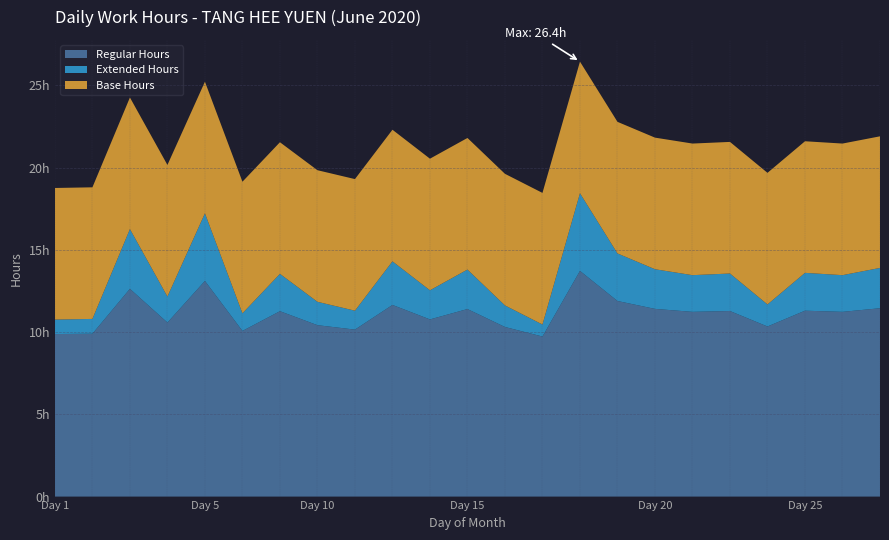

Reading left to right, what are all the values shown in this chart?

Regular Hours: 1=9.9	2=9.9	3=12.6	4=10.6	5=13.1	6=10.1	9=11.3	10=10.4	11=10.2	12=11.7	13=10.8	15=11.4	16=10.3	17=9.7	18=13.7	19=11.9	20=11.4	22=11.2	23=11.3	24=10.3	25=11.3	26=11.2	27=11.4
Extended Hours: 1=0.9	2=0.9	3=3.6	4=1.6	5=4.1	6=1.1	9=2.3	10=1.4	11=1.1	12=2.6	13=1.8	15=2.4	16=1.3	17=0.7	18=4.7	19=2.9	20=2.4	22=2.2	23=2.3	24=1.3	25=2.3	26=2.2	27=2.5
Base Hours: 1=8.0	2=8.0	3=8.0	4=8.0	5=8.0	6=8.0	9=8.0	10=8.0	11=8.0	12=8.0	13=8.0	15=8.0	16=8.0	17=8.0	18=8.0	19=8.0	20=8.0	22=8.0	23=8.0	24=8.0	25=8.0	26=8.0	27=8.0